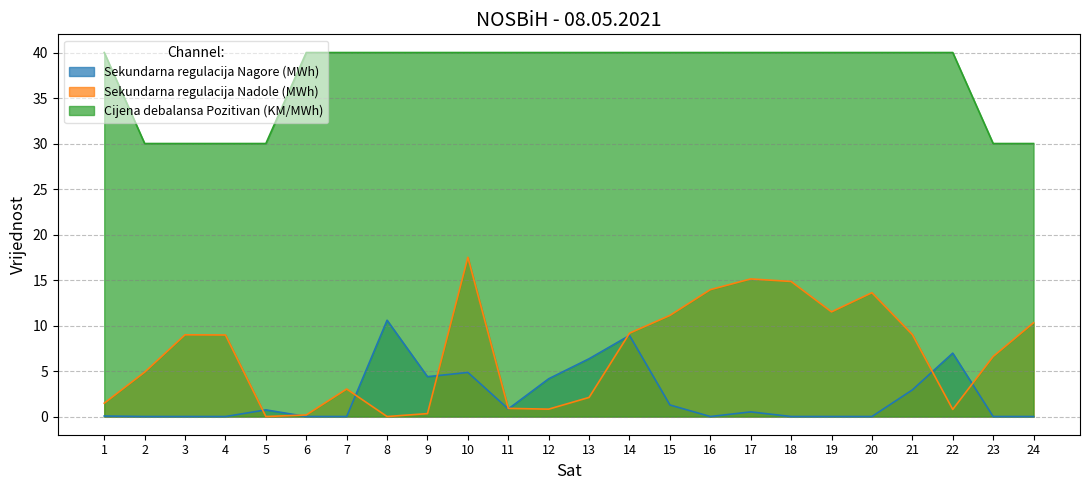

Between 7 and 23, which is larger?

7